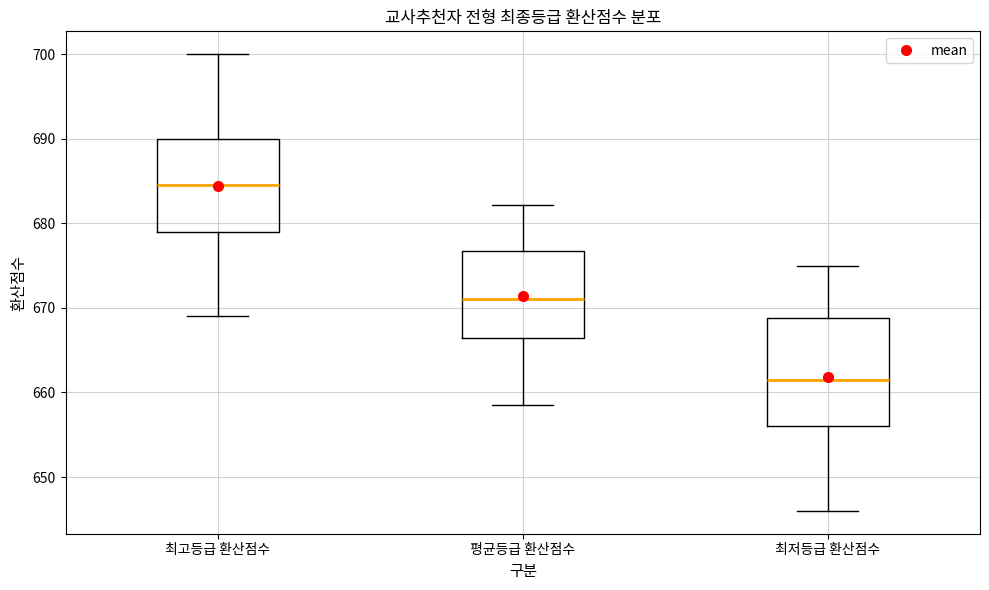

Reading left to right, read every box against the y-axis: the position of its median line, the range the box covers, and the ends of its whiskers. The values are not printed on the chart, so give them approximately, as read against the axis.

최고등급 환산점수: median 685, box 679 to 690, whiskers 669 to 700
평균등급 환산점수: median 671, box 666 to 677, whiskers 659 to 682
최저등급 환산점수: median 662, box 656 to 669, whiskers 646 to 675